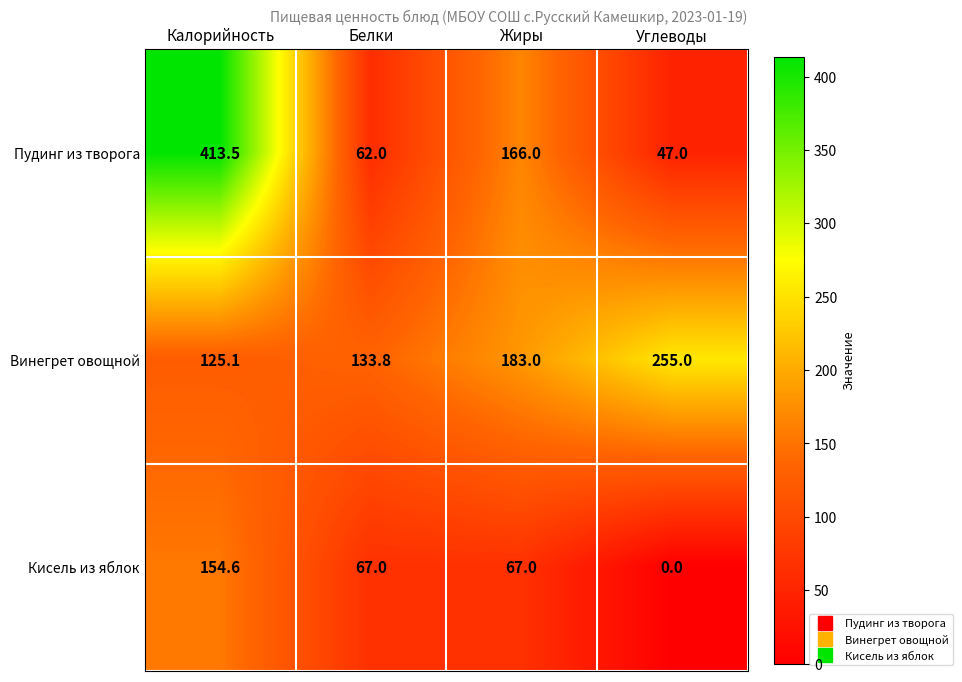

Reading left to right, transcribe all the data shown in this chart.

Пудинг из творога: 413.5	62.0	166.0	47.0
Винегрет овощной: 125.1	133.8	183.0	255.0
Кисель из яблок: 154.6	67.0	67.0	0.0